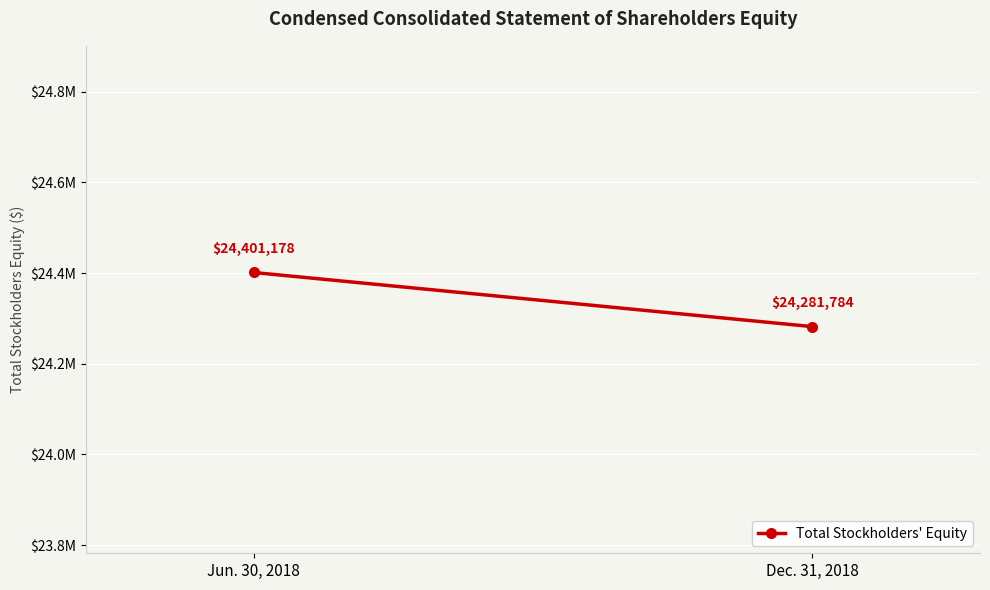

Is it true that the value at Dec. 31, 2018 is 38948816?

False